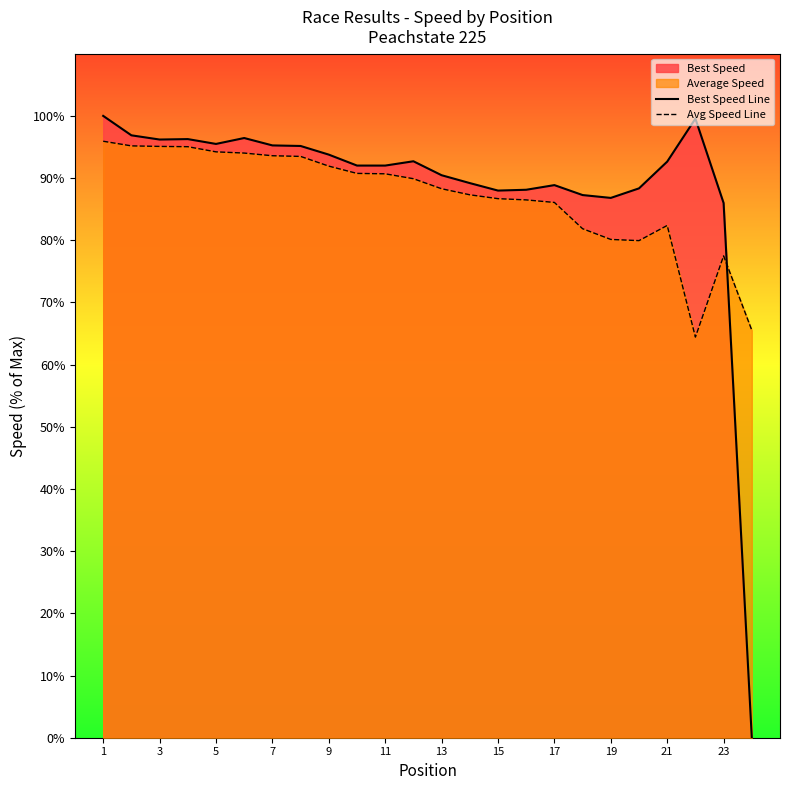

What is the difference between the highest and lowest values at 21?

10.3